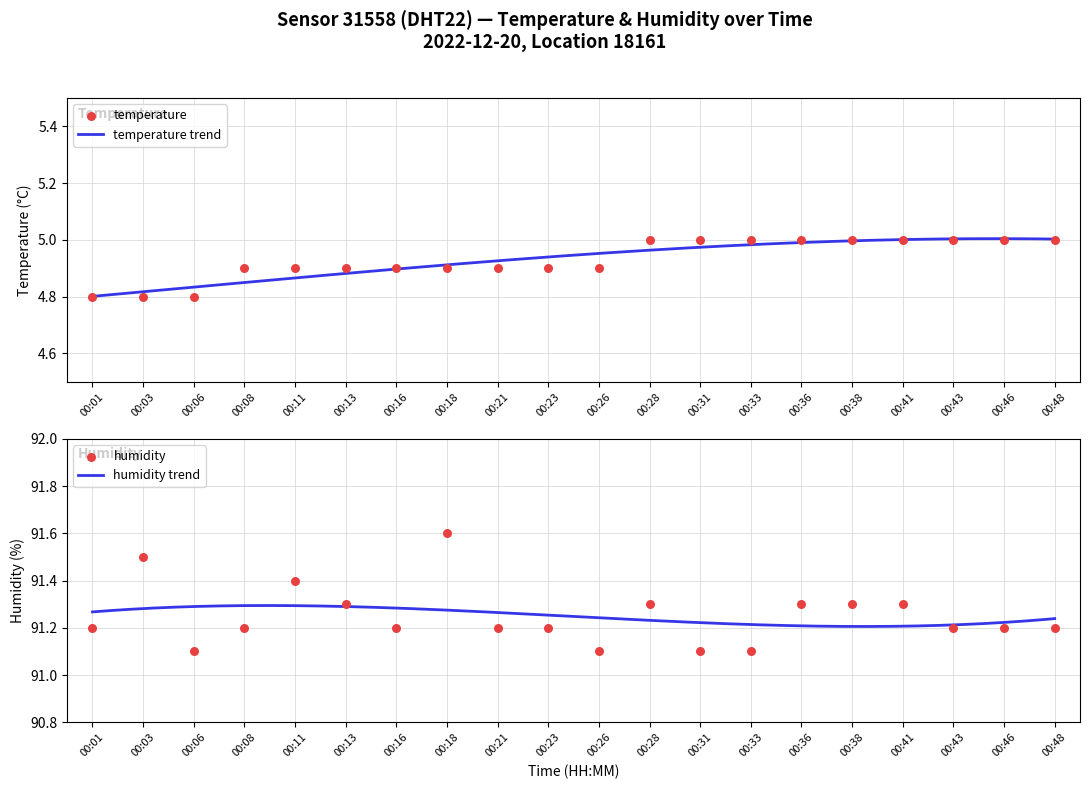

Which series has the widest spread of Y values?

humidity